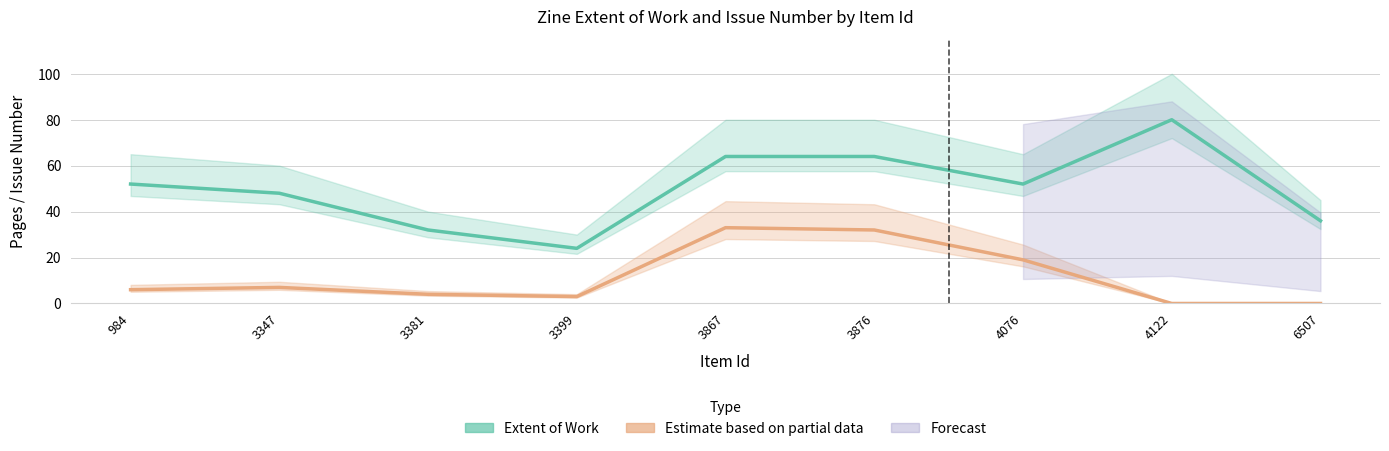

True or false: Extent of Work and Issue Number intersect in this chart.

False